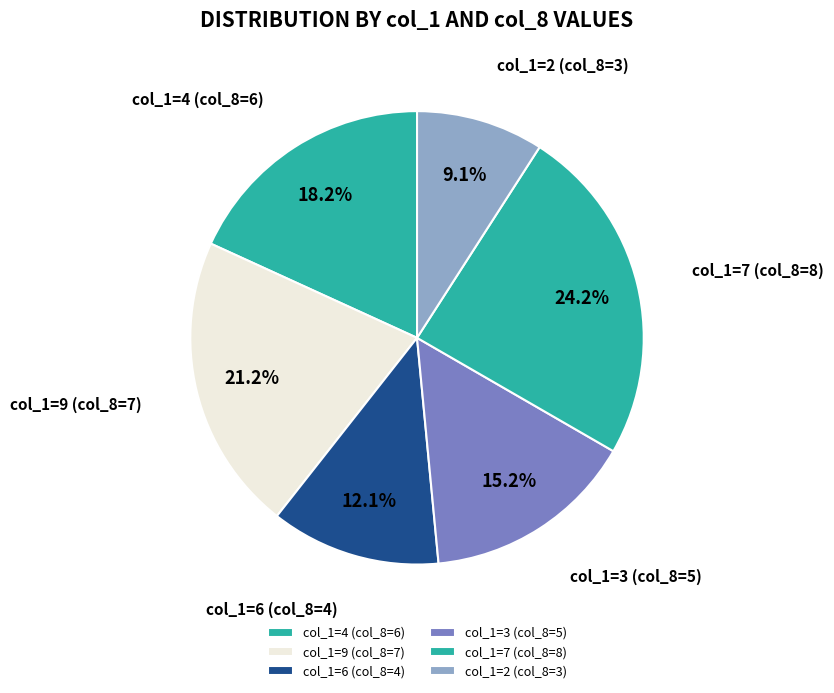

Which category has the smallest portion of the pie?

col_1=2 (col_8=3)